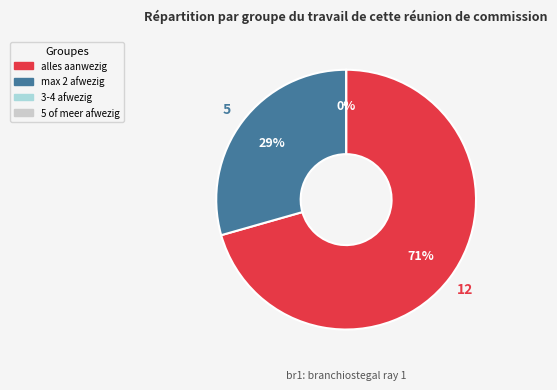

To the nearest percent, what is the combined percentage of max 2 afwezig and 3-4 afwezig?

29%